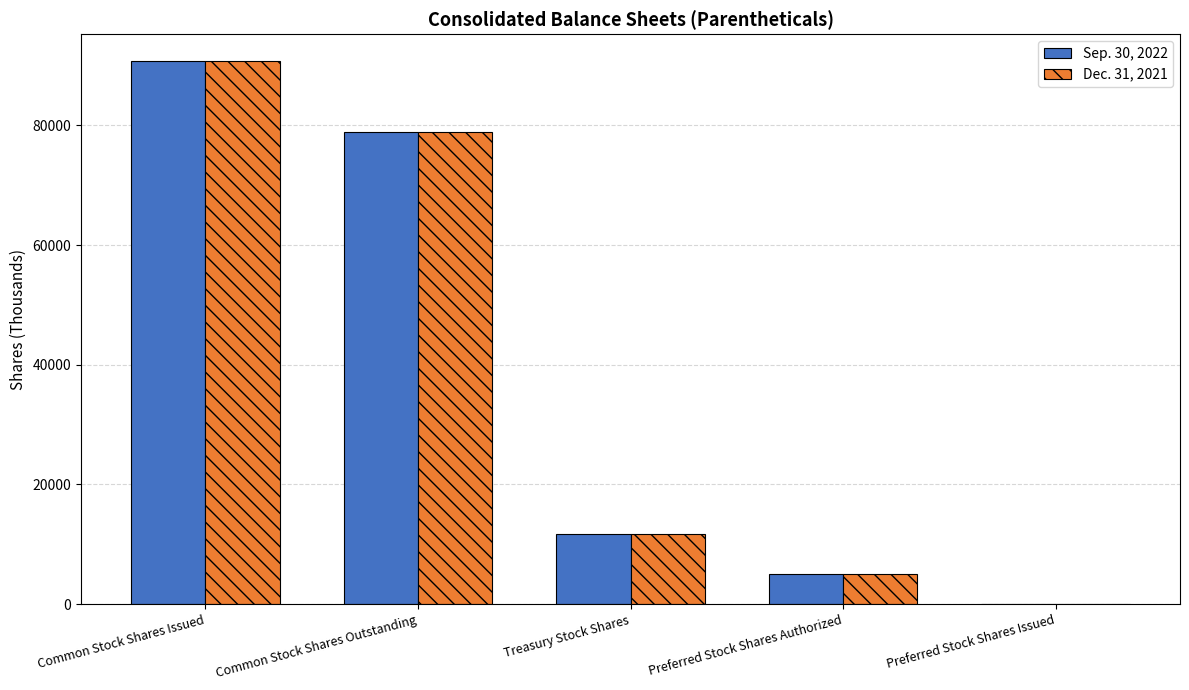

At which category is the sum across all series the highest?

Common Stock Shares Issued